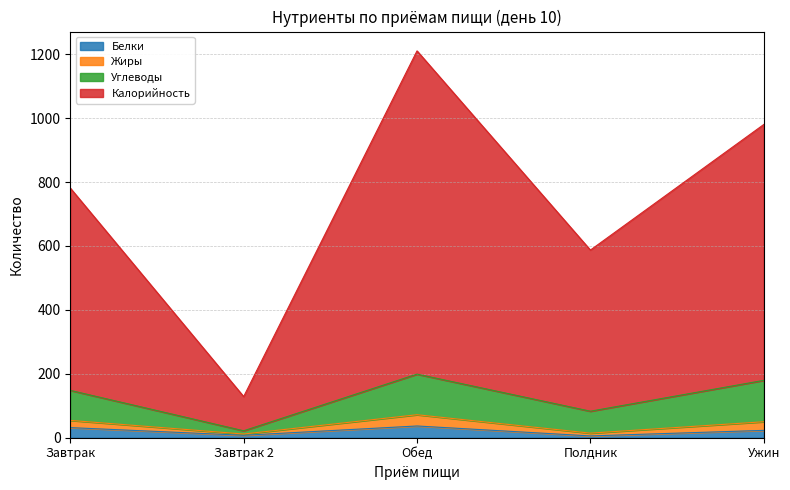

Between Обед and Завтрак, which is larger?

Обед